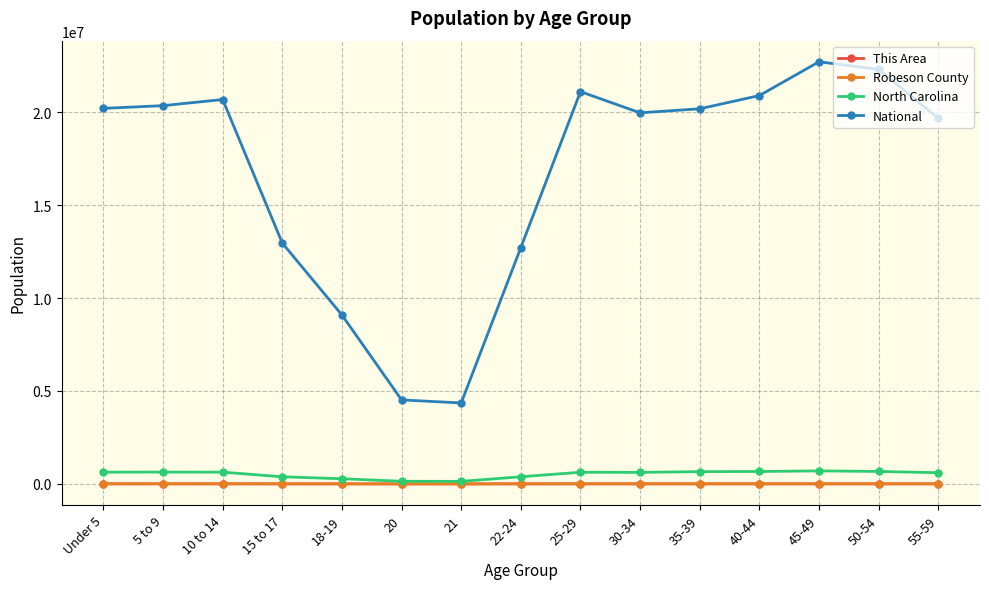

How many data points in Robeson County are less than 8547?

7